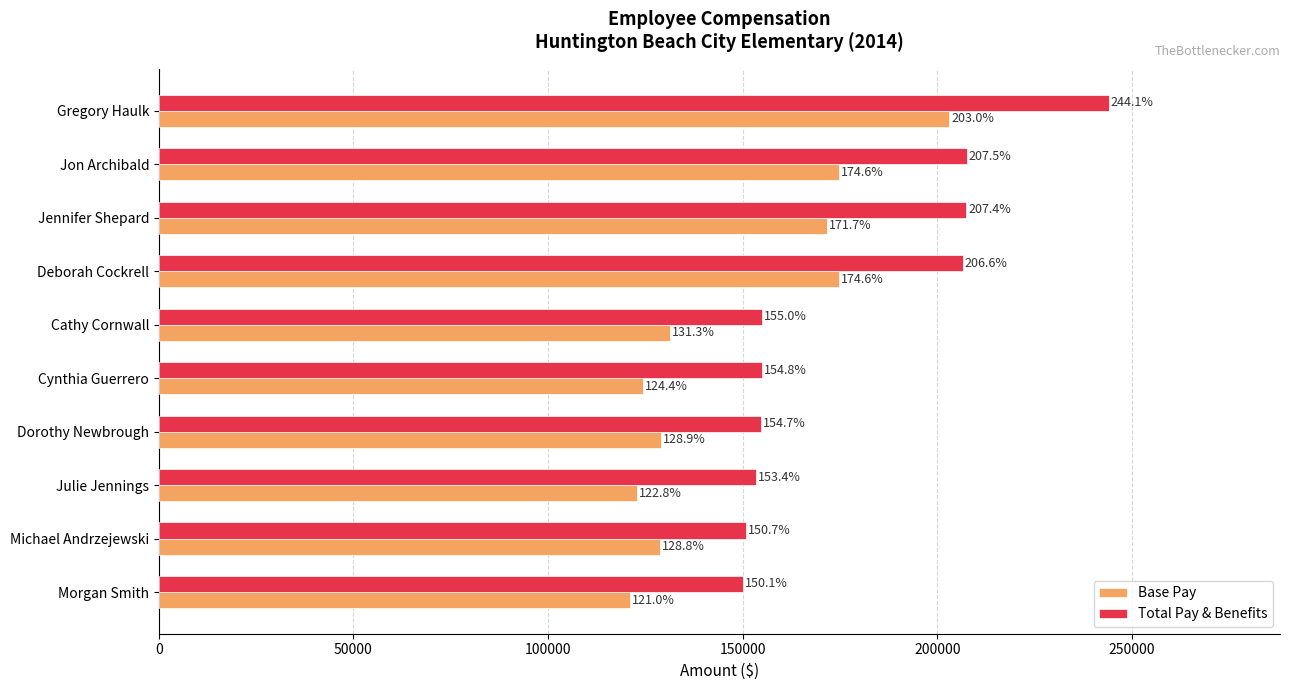

What is the difference between the maximum and minimum values in the Total Pay & Benefits series?

93974